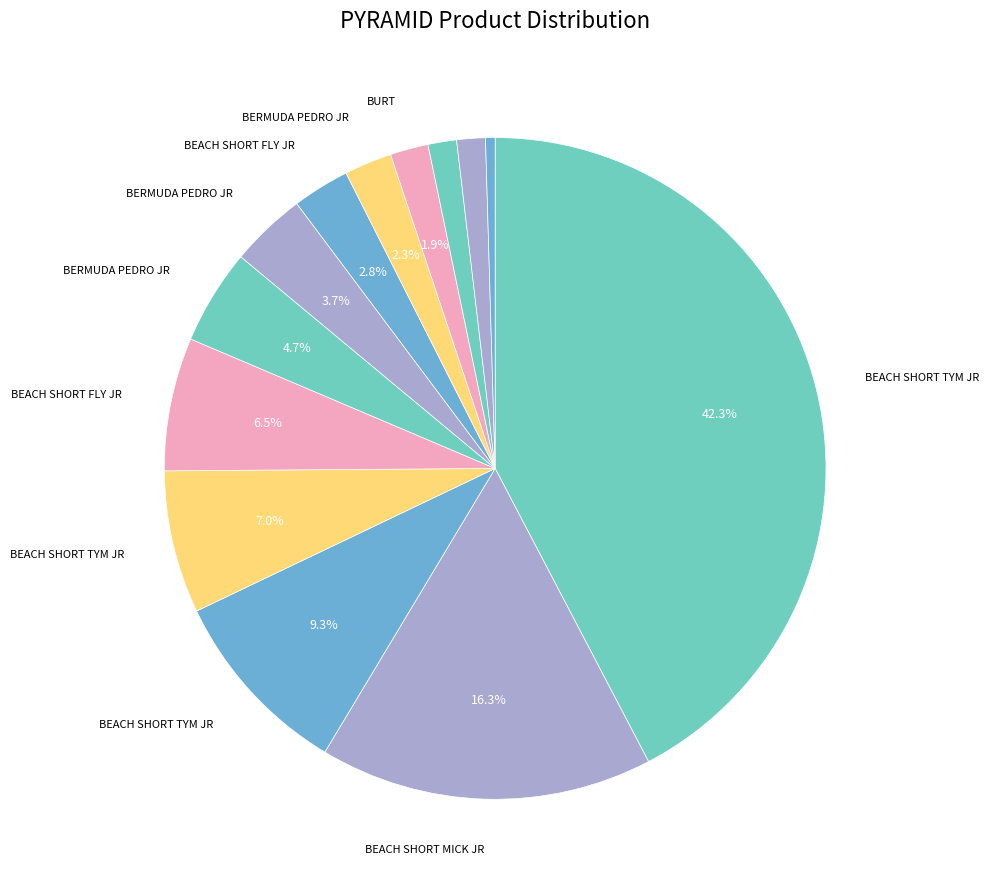

How many segments does this pie chart have?

13